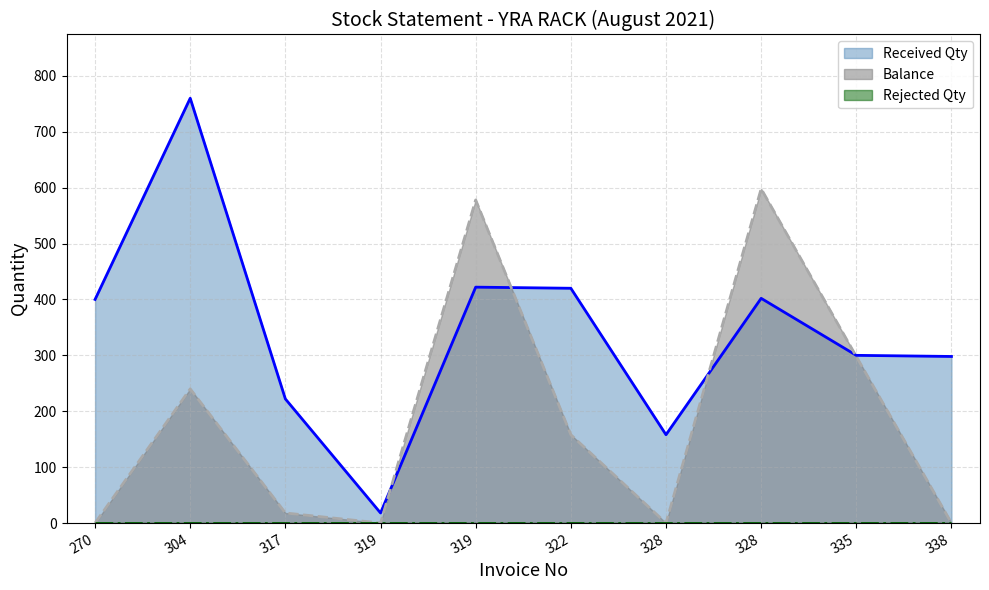

What is the difference between the maximum and minimum values in the Received Qty series?

742